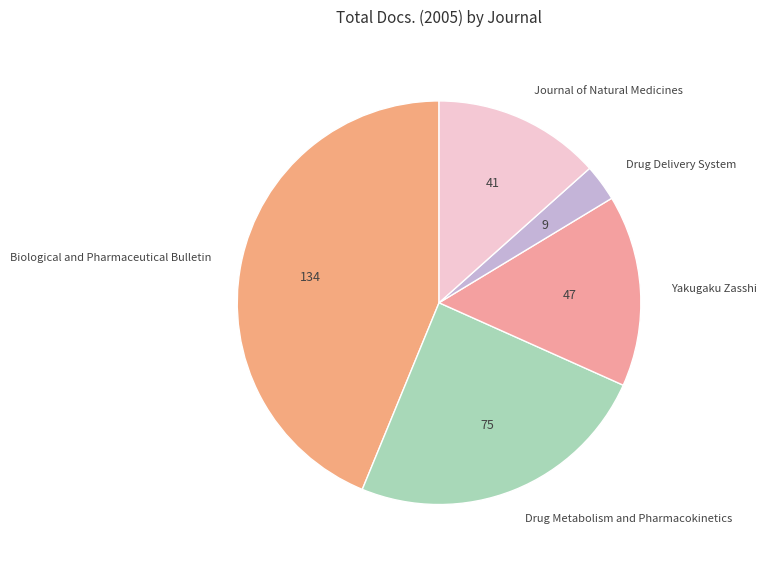

Between Journal of Natural Medicines and Drug Metabolism and Pharmacokinetics, which is larger?

Drug Metabolism and Pharmacokinetics